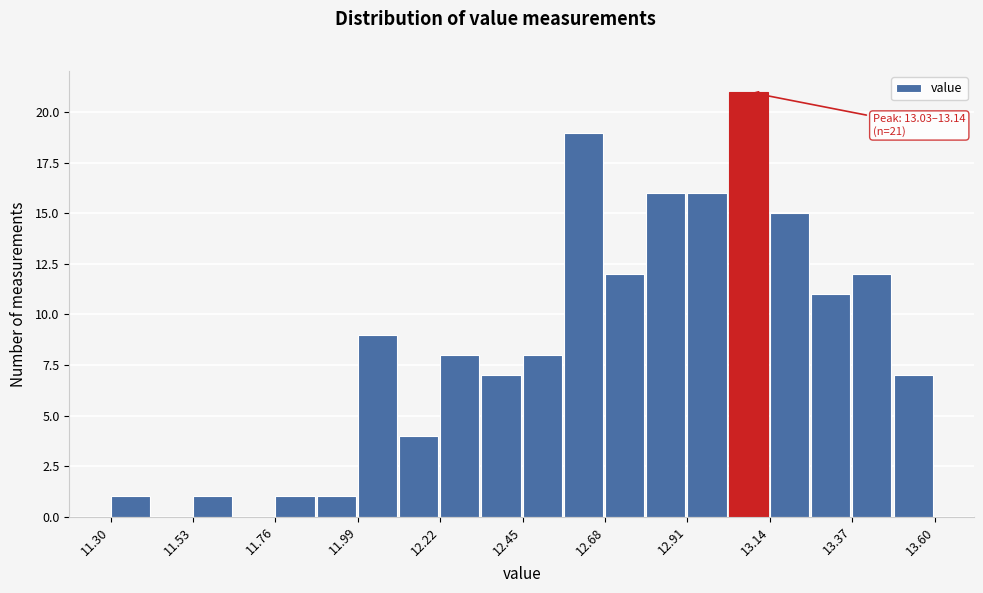

Read against the x-axis, roughly where is the centre of the tallest bar?

13.10